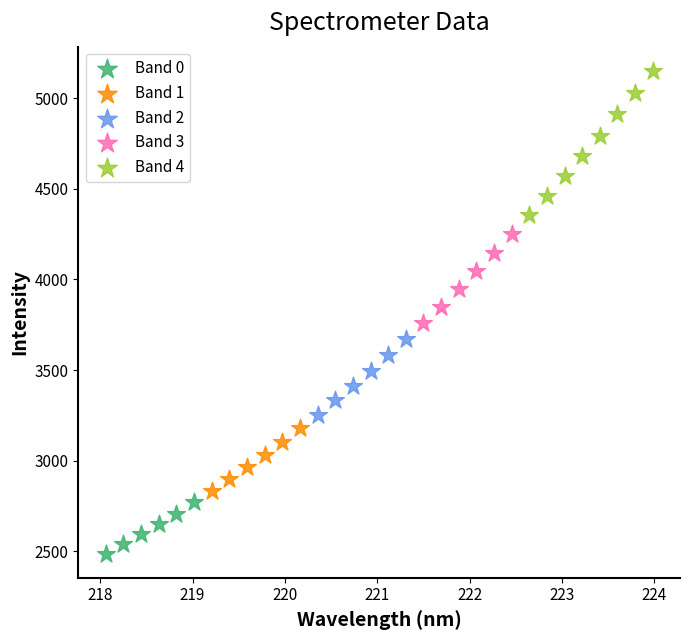

Which series reaches the maximum Y coordinate?

Band 4